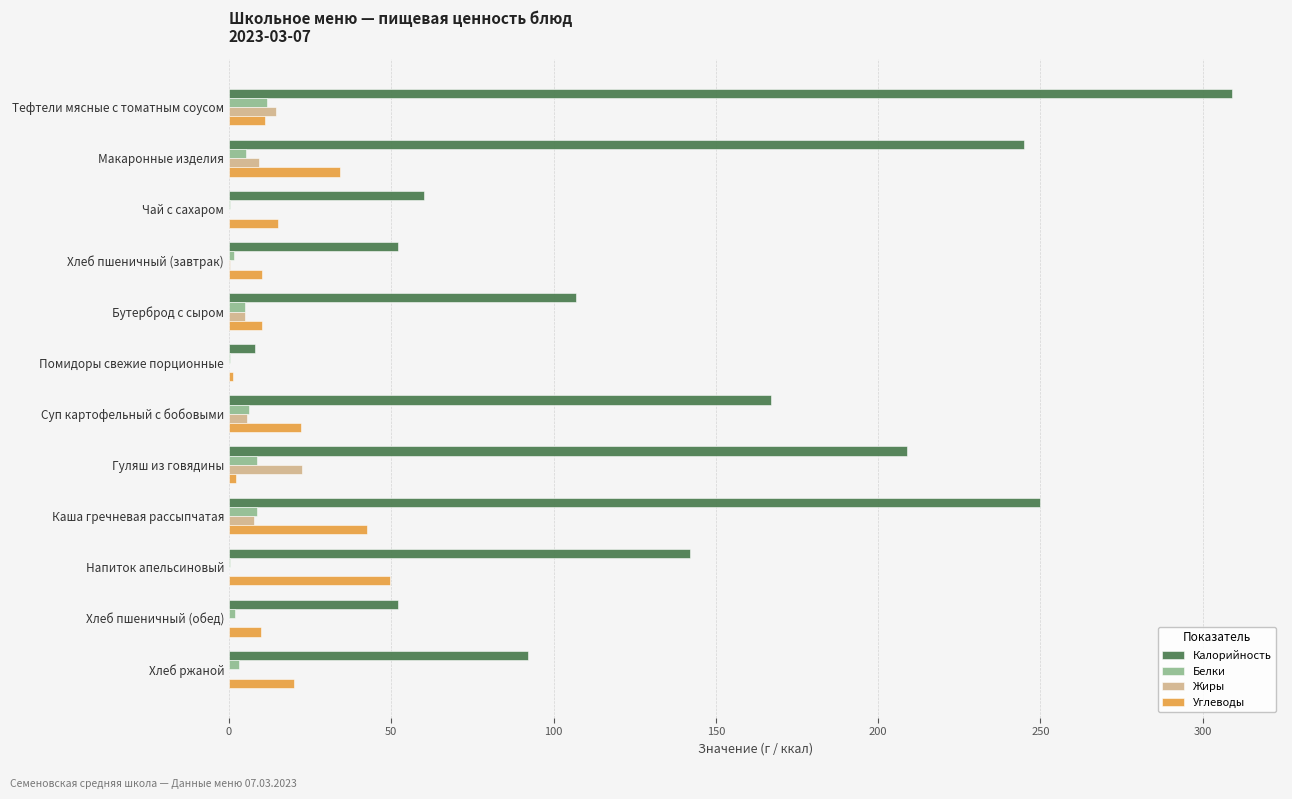

What is the maximum value for Калорийность?

309.0